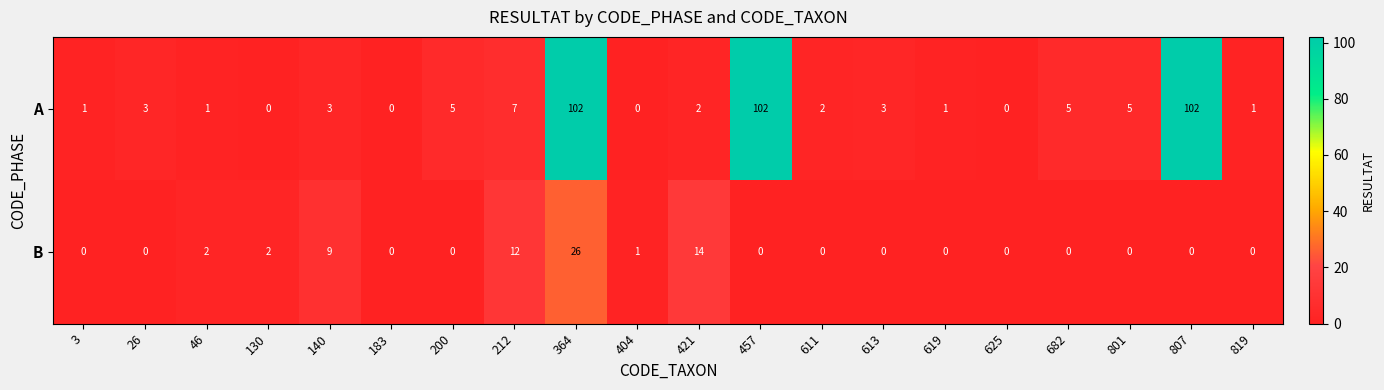

What is the greatest value displayed?

102